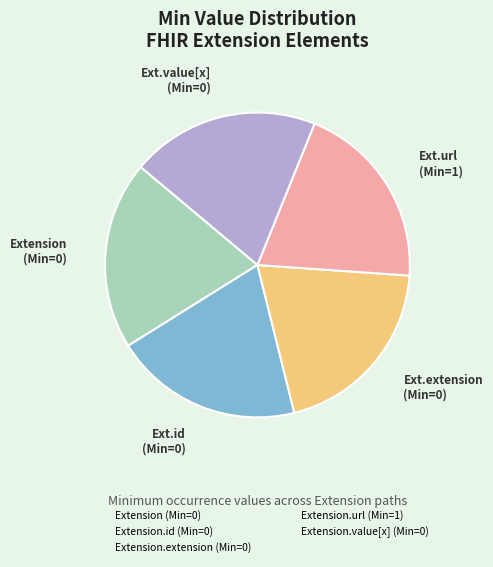

Does any single category account for the majority?

No